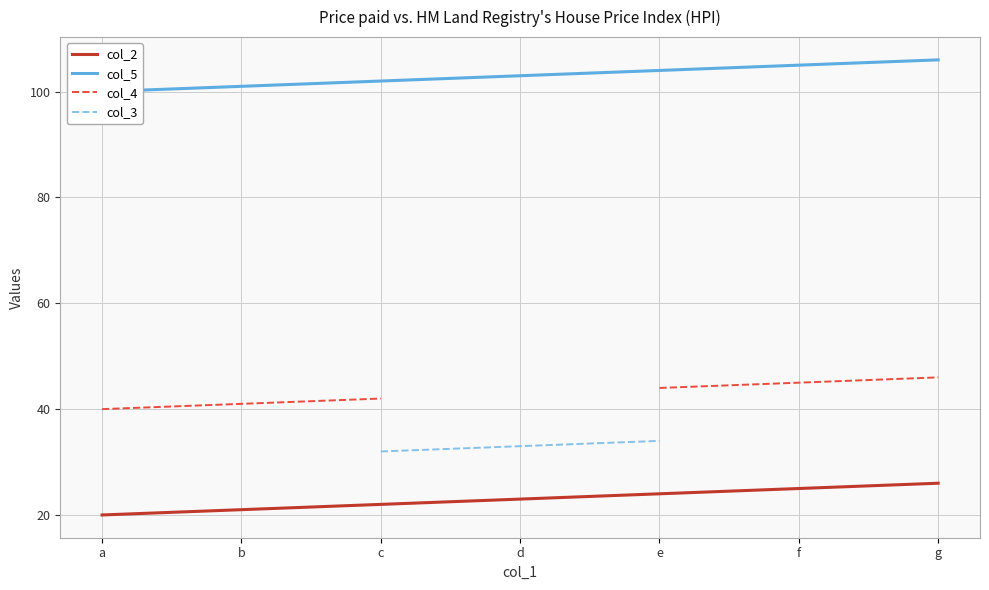

Rank the categories by col_2 value from highest to lowest.

g, f, e, d, c, b, a